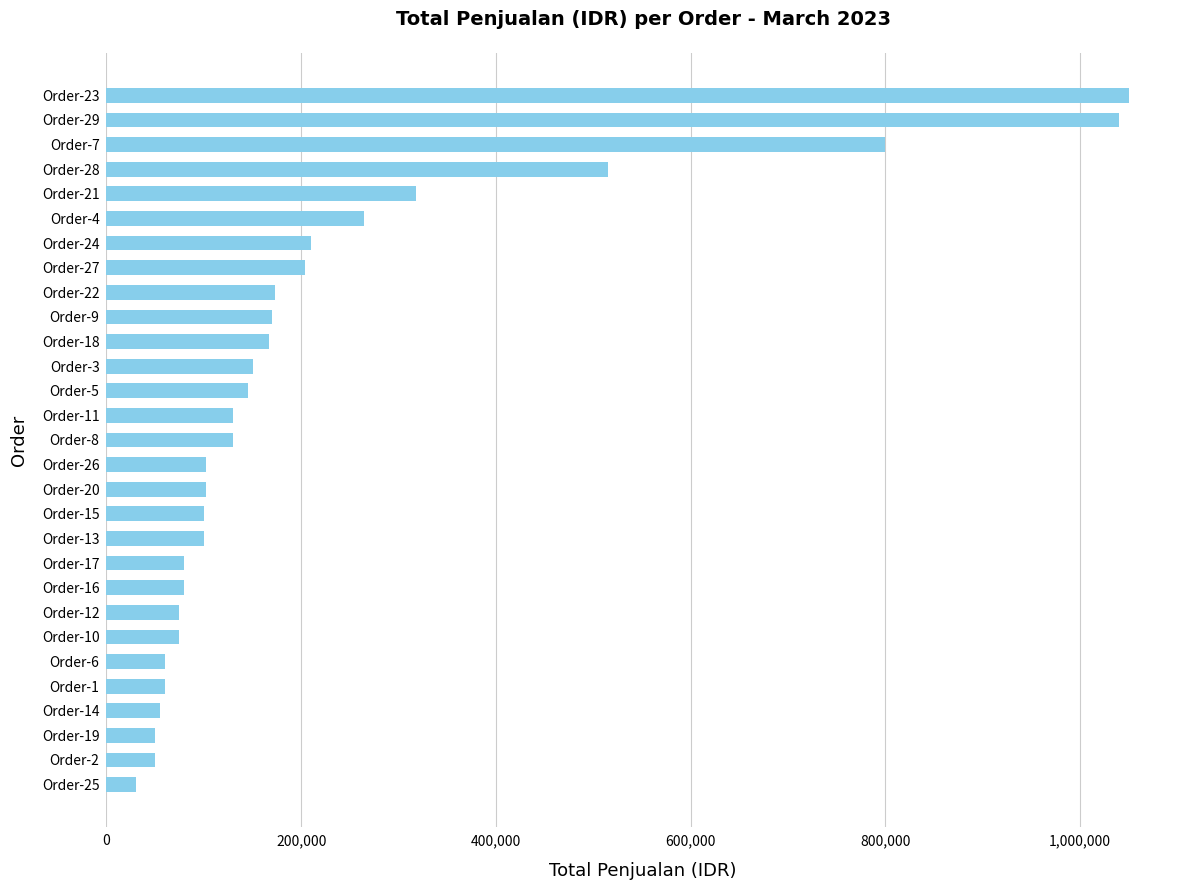

What is the change in value from Order-17 to Order-22?

+93000